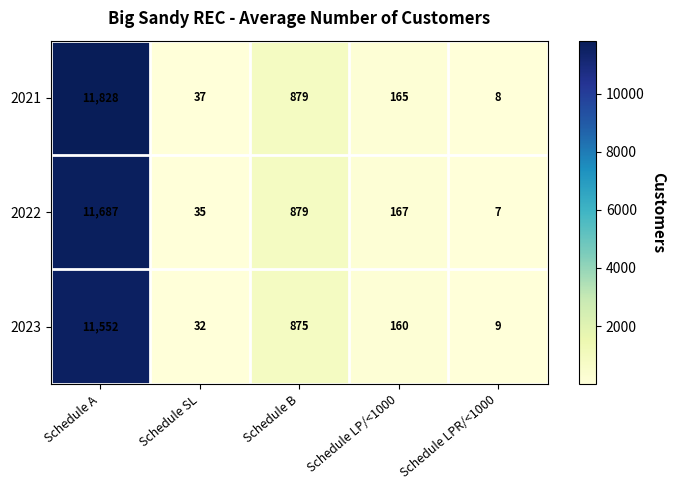

At which category is the sum across all series the highest?

Schedule A